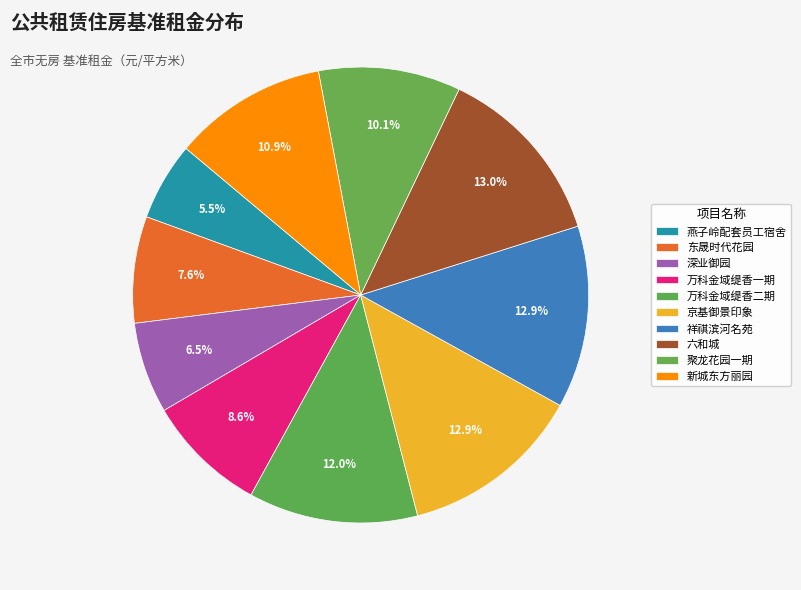

What percentage is the 万科金域缇香二期 slice, to the nearest percent?

12%